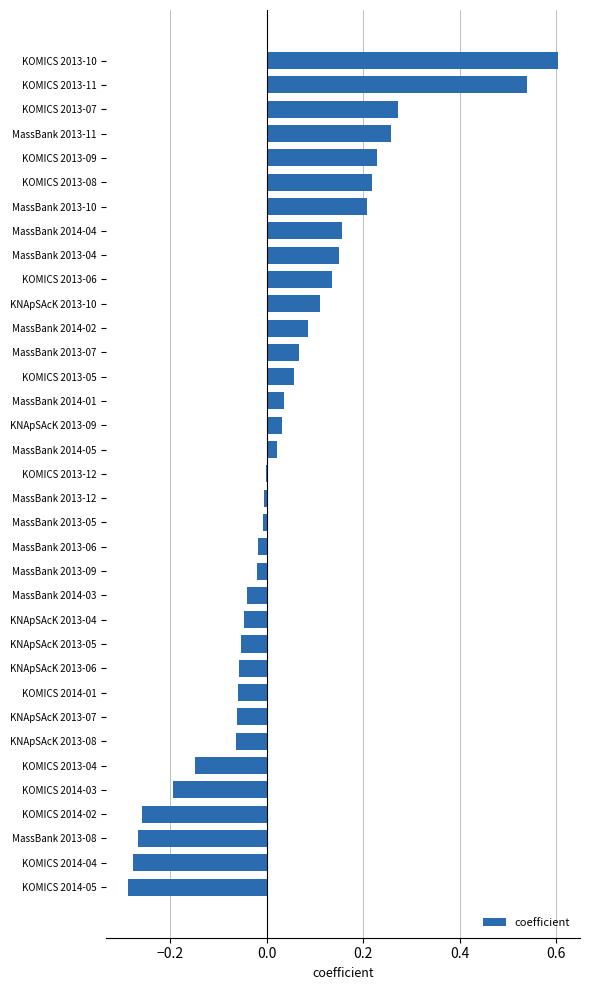

Which has a higher value, KOMICS 2014-04 or MassBank 2014-01?

MassBank 2014-01